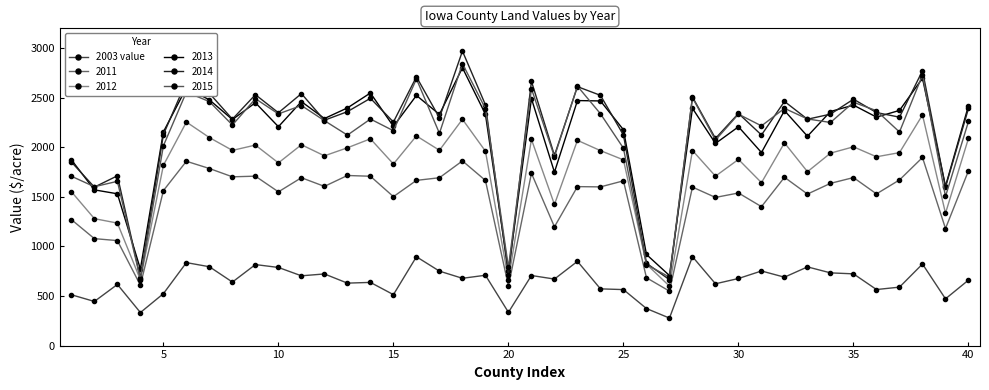

What is the maximum value shown in the chart?

2970.6